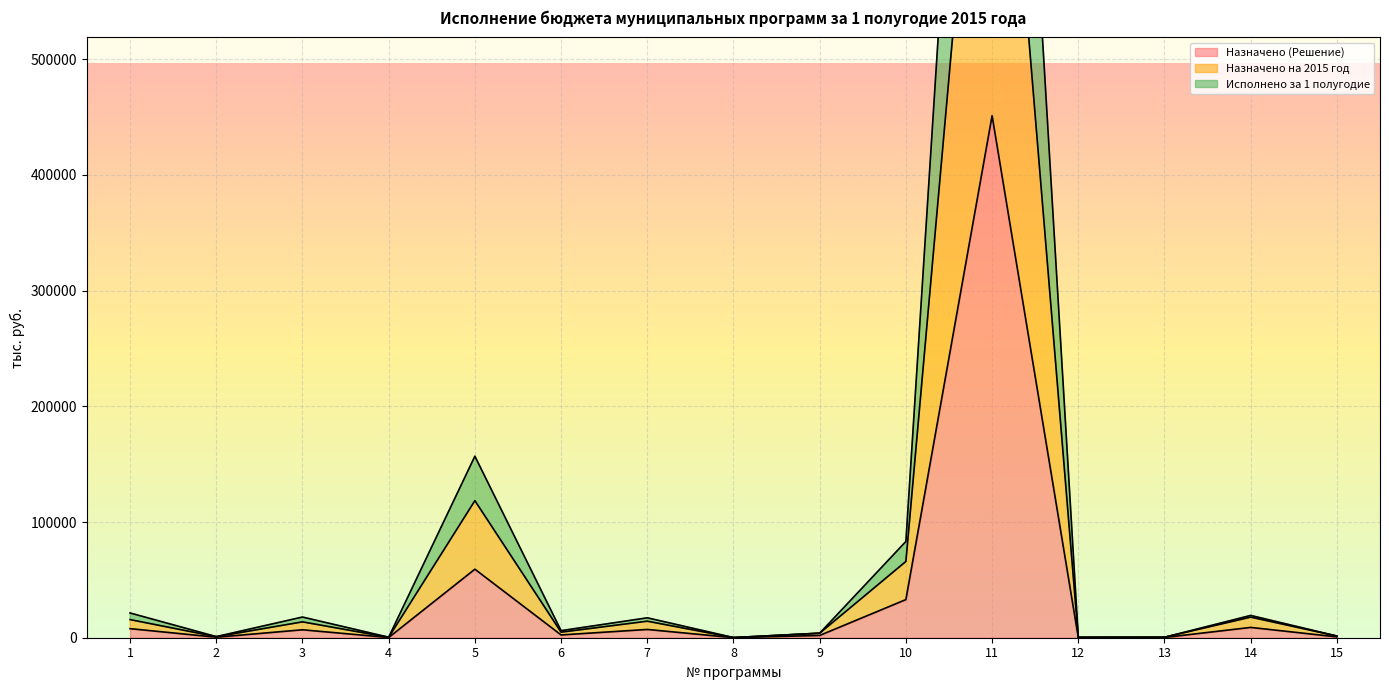

Reading left to right, extract all data points from this chart.

Назначено (Решение): 7830.0	441.3	6855.0	180.0	59227.4	2398.7	7142.0	63.8	1964.0	32961.4	451237.6	172.5	200.0	8903.2	720.1
Назначено на 2015 год: 15660.0	882.6	13710.0	360.0	118463.7	4797.4	14284.0	127.6	3928.0	65922.8	902475.2	345.0	400.0	17806.4	1440.2
Исполнено за 1 полугодие: 21382.6	960.6	17873.5	435.8	156904.6	6103.8	17210.5	149.1	3928.0	83200.0	1247384.3	370.3	400.0	19273.0	1449.4